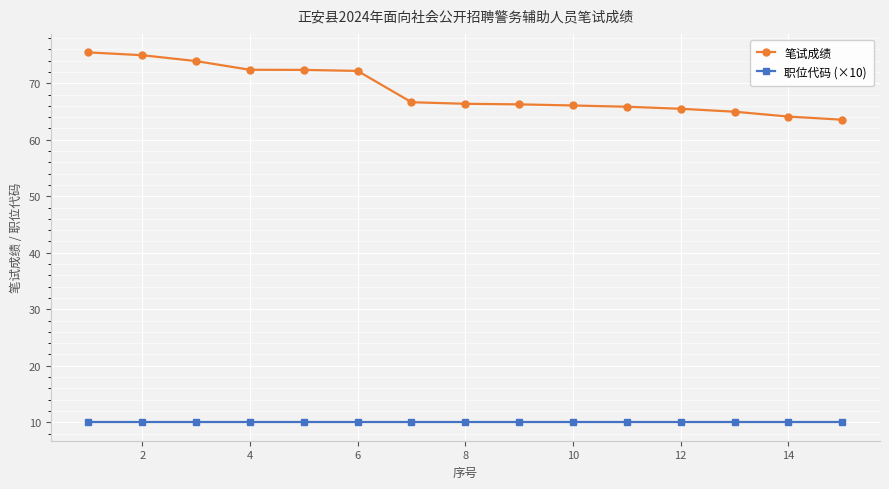

What is the lowest value of the 笔试成绩 series?

63.5